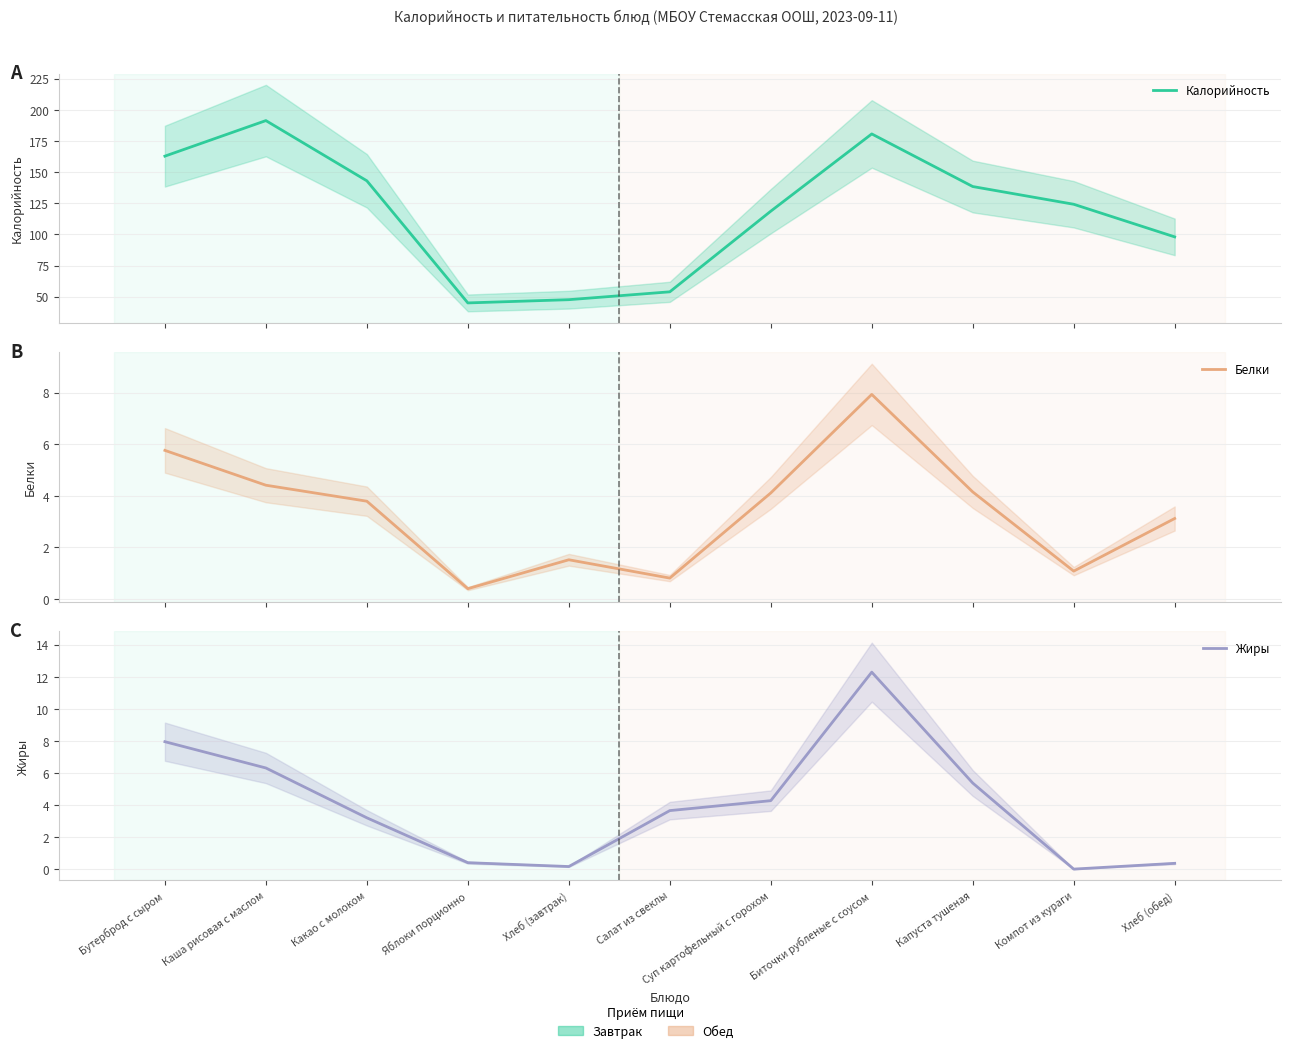

After their last crossing, which series has the higher values: Жиры or Белки?

Белки